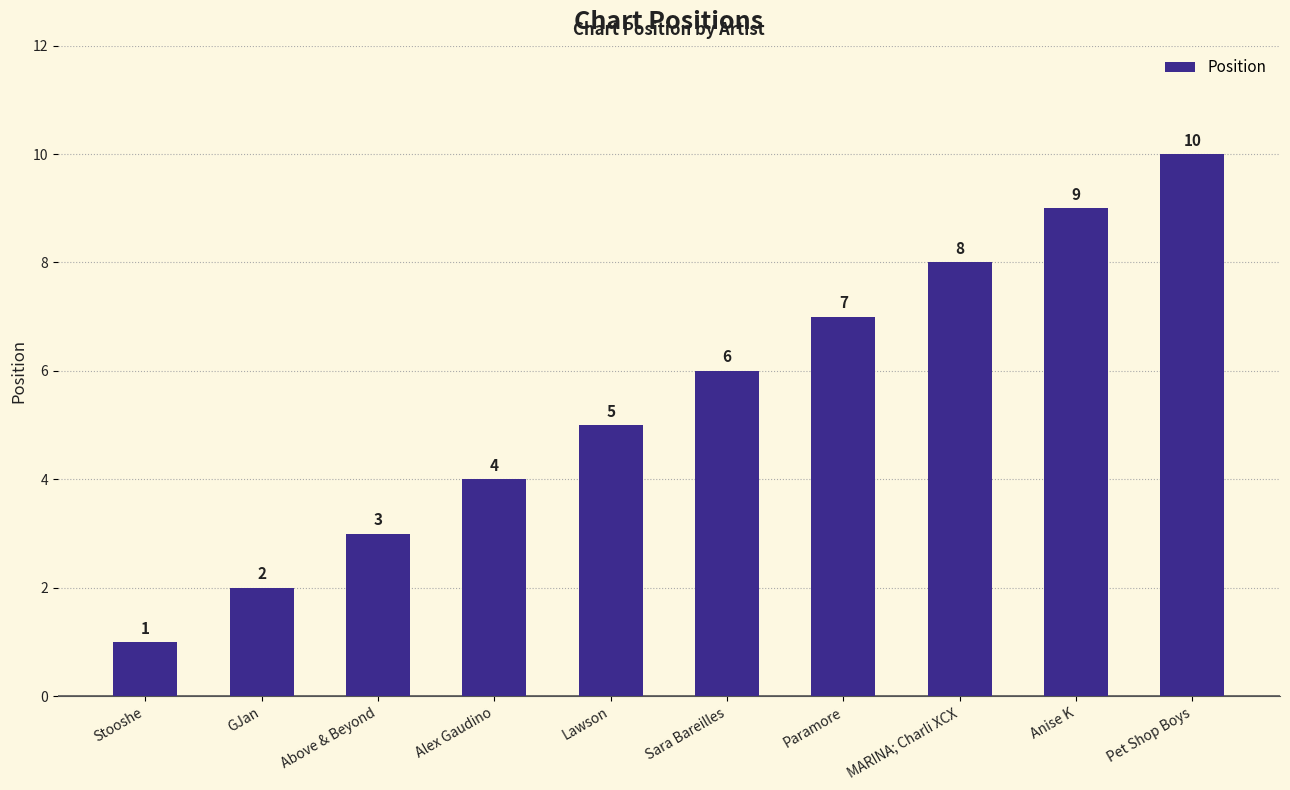

How many data points does each series have?

10